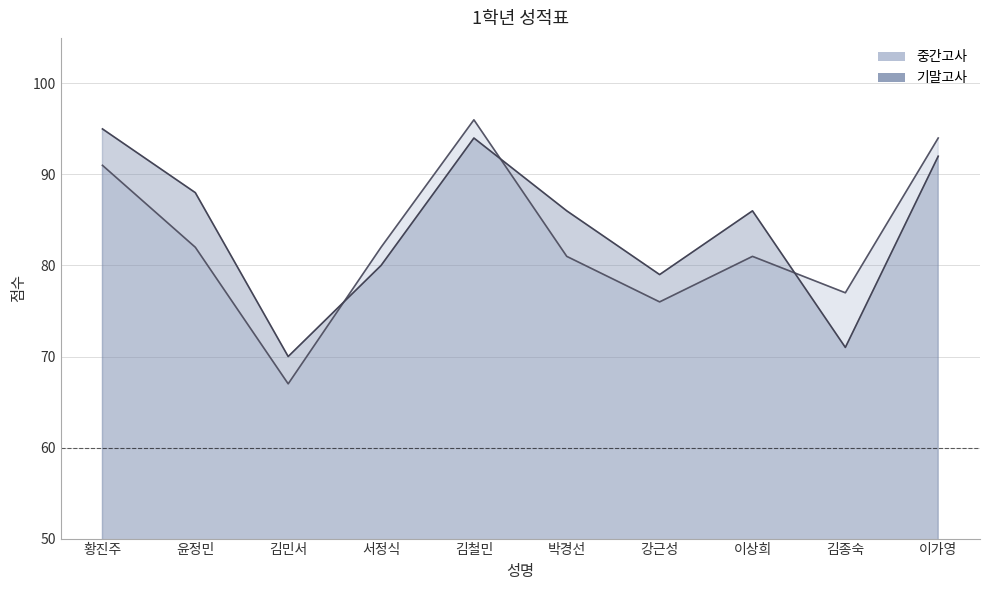

Rank the series at 박경선 from lowest to highest value.

중간고사, 기말고사